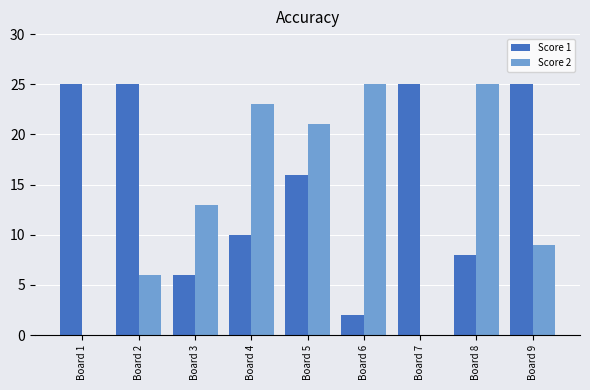

Is it true that Score 2 equals 21 at Board 5?

True